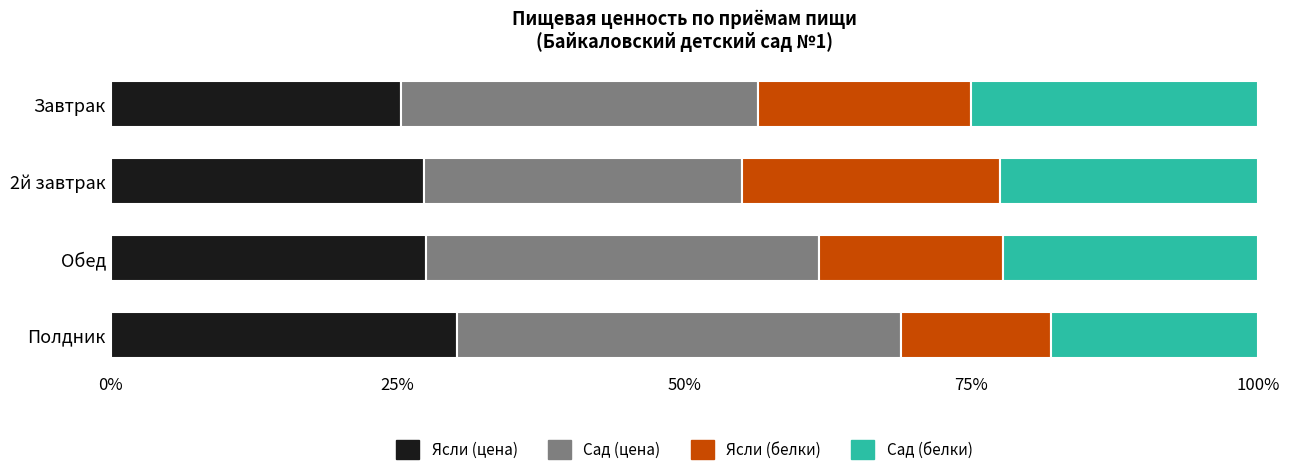

What is the sum of the Ясли (цена) values at 2й завтрак and Полдник?

57.5